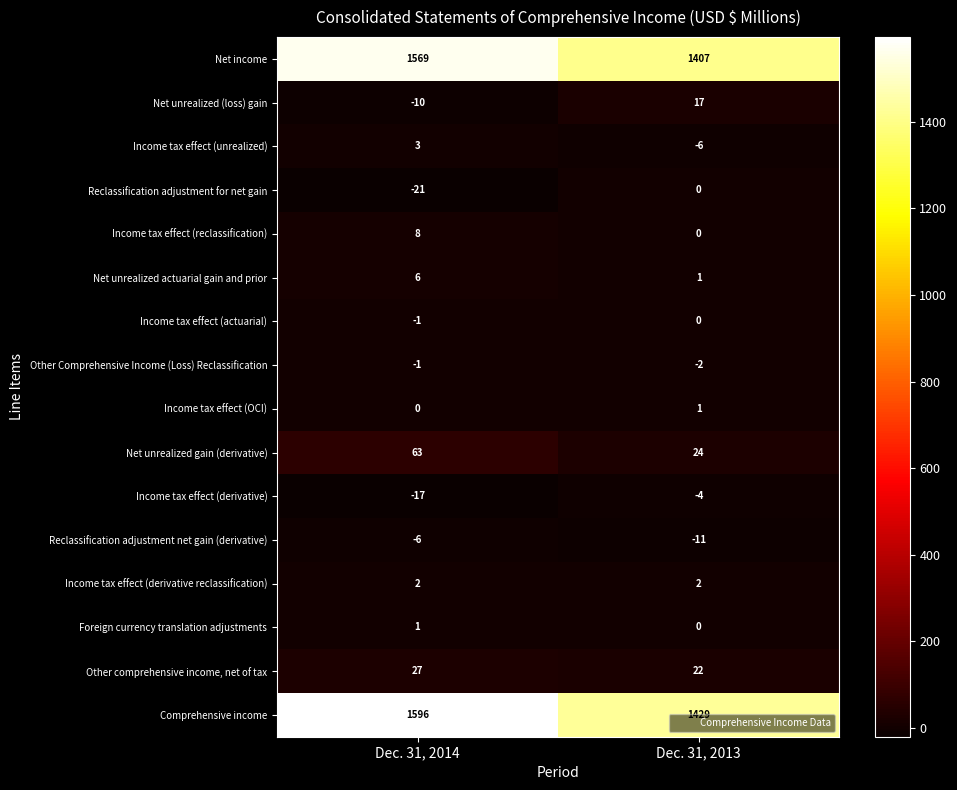

List the labels in order of Net unrealized (loss) gain value, smallest first.

Dec. 31, 2014, Dec. 31, 2013